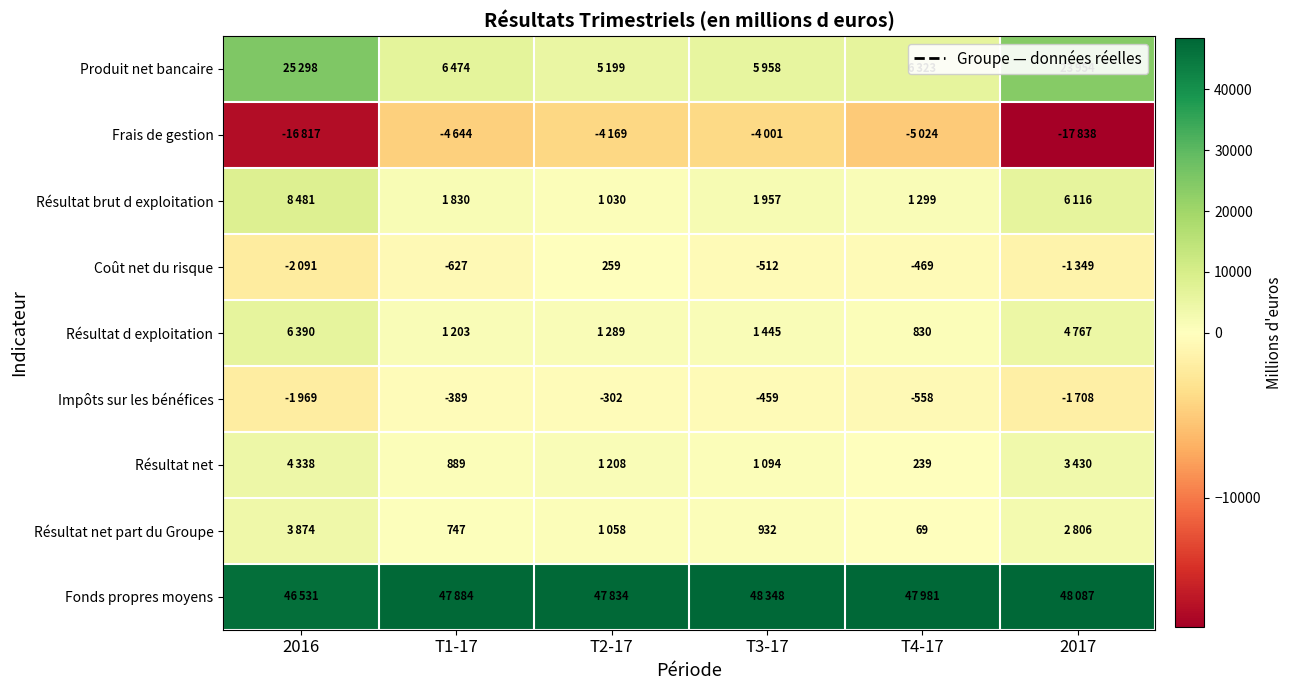

The Coût net du risque series shows -855 at T3-17. True or false?

False